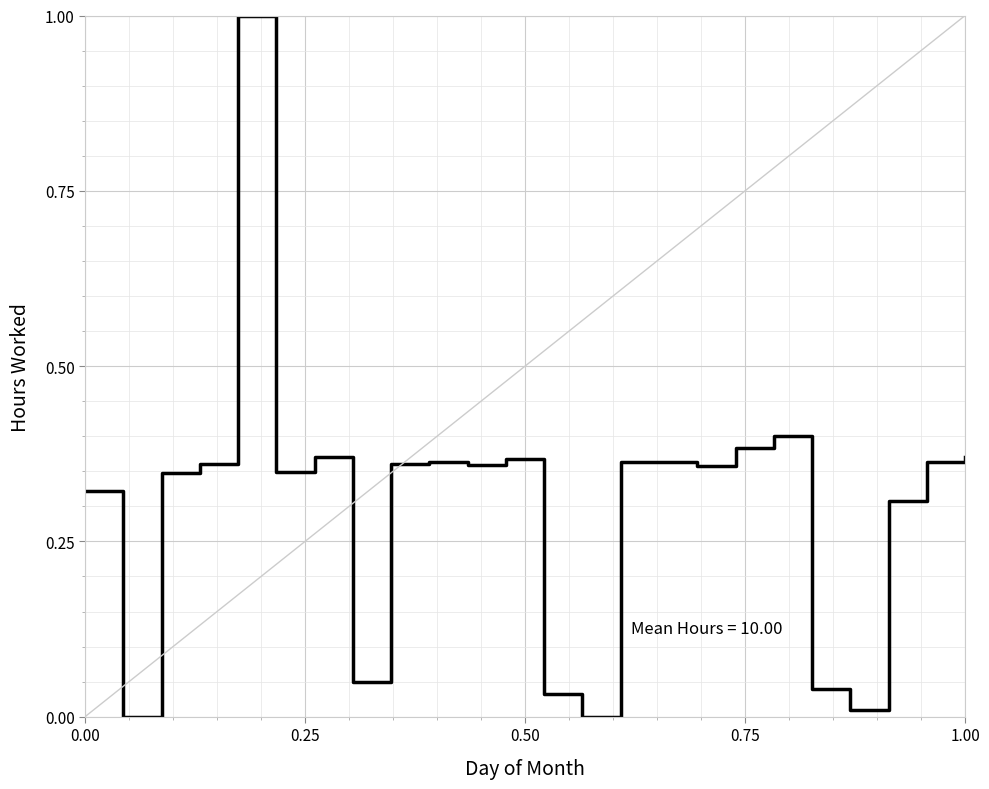

What is the maximum value shown in the chart?

1.0